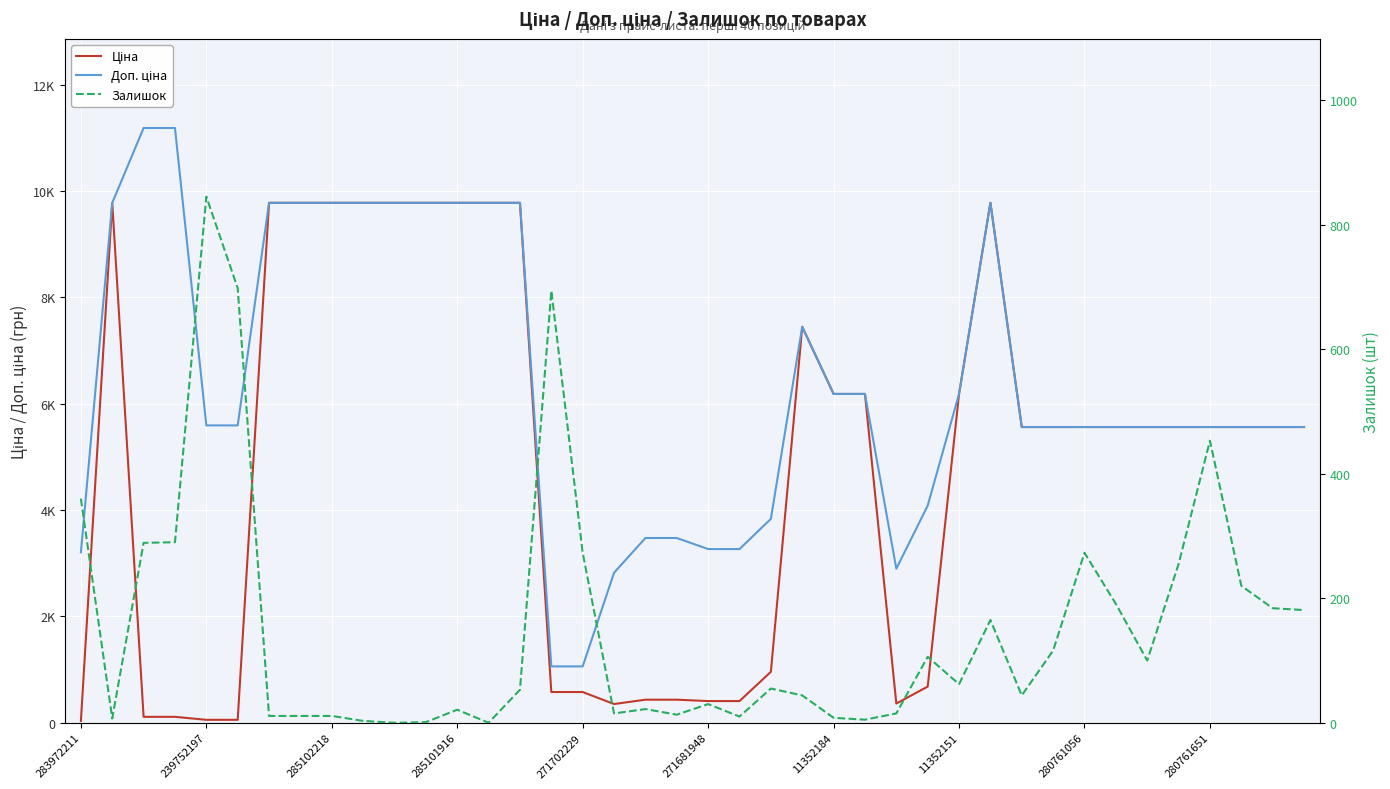

Where is Залишок nearest to the value 422?

280761651